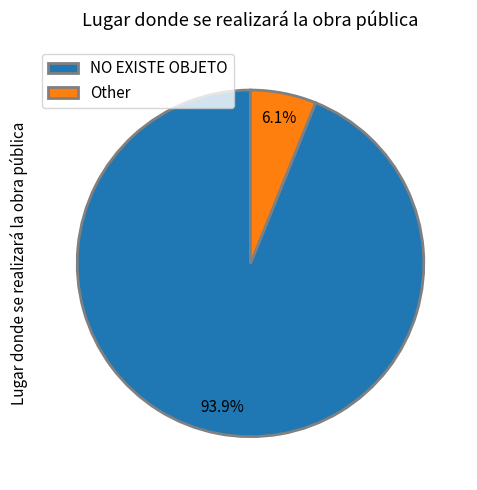

To the nearest percent, what is the difference between the largest and smallest slice percentages?

88%